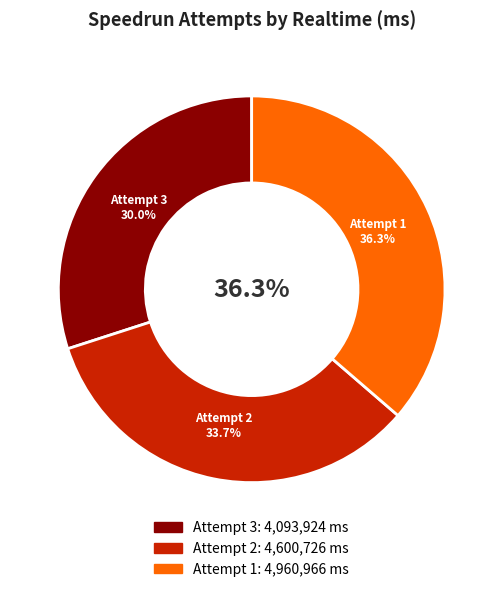

How many segments does this pie chart have?

3